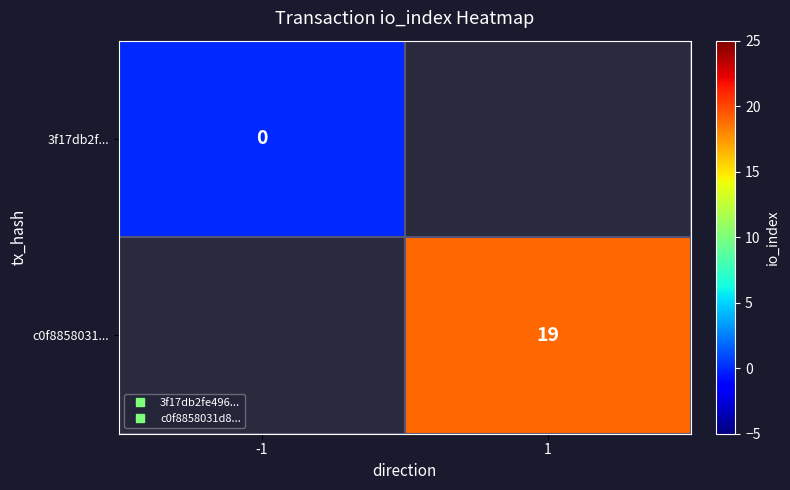

Is the value of 3f17db2f... at 1 greater than the value of c0f8858031... at 1?

No